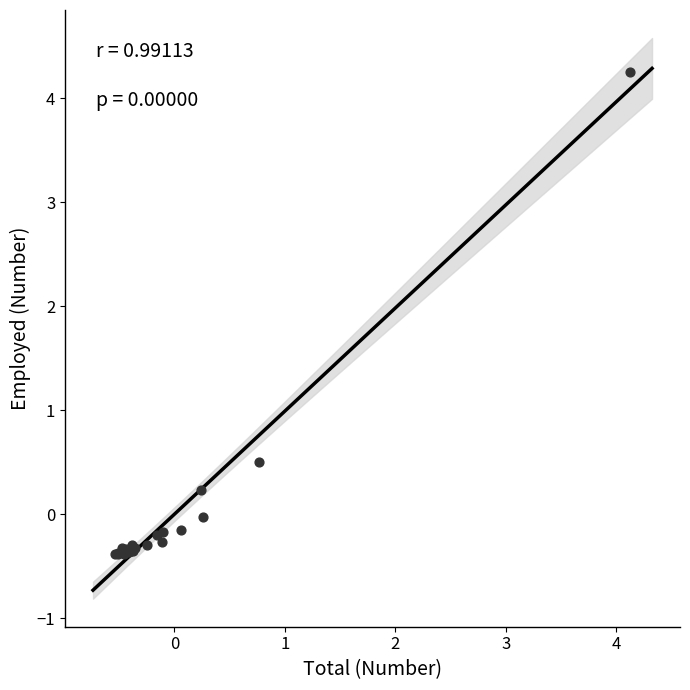

What Y value in the scatter plot is closest to 1?

0.5